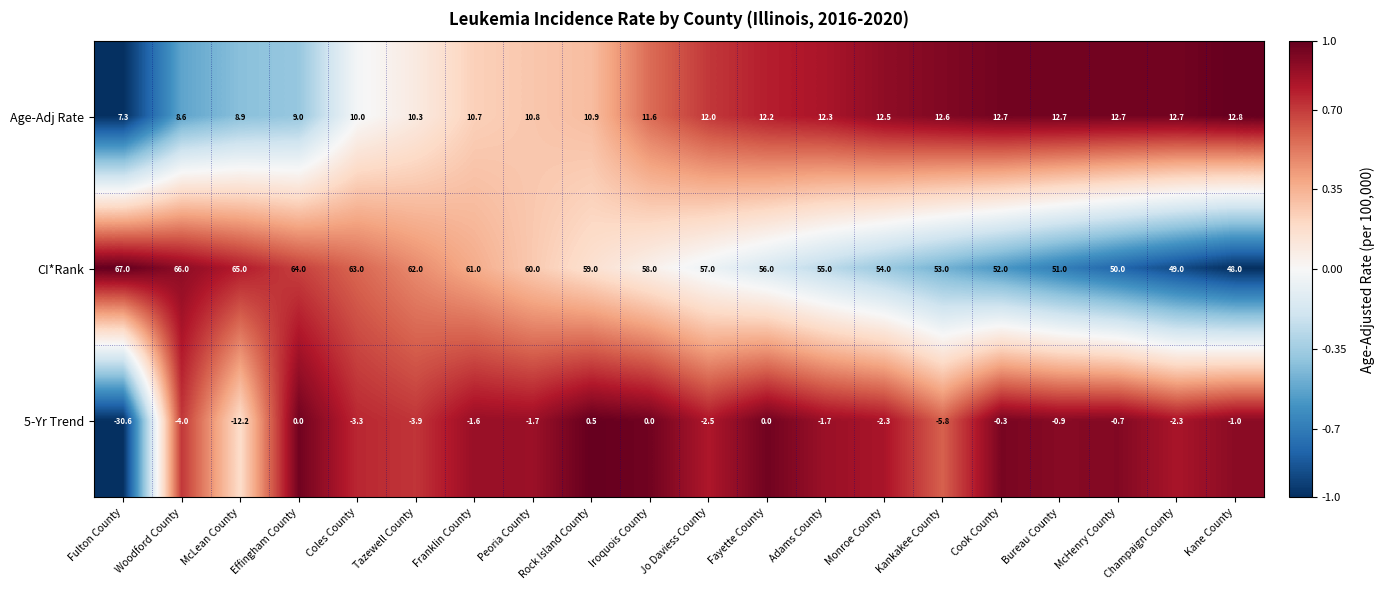

Rank the series by their average value, from lowest to highest.

5-Yr Trend, Age-Adj Rate, CI*Rank